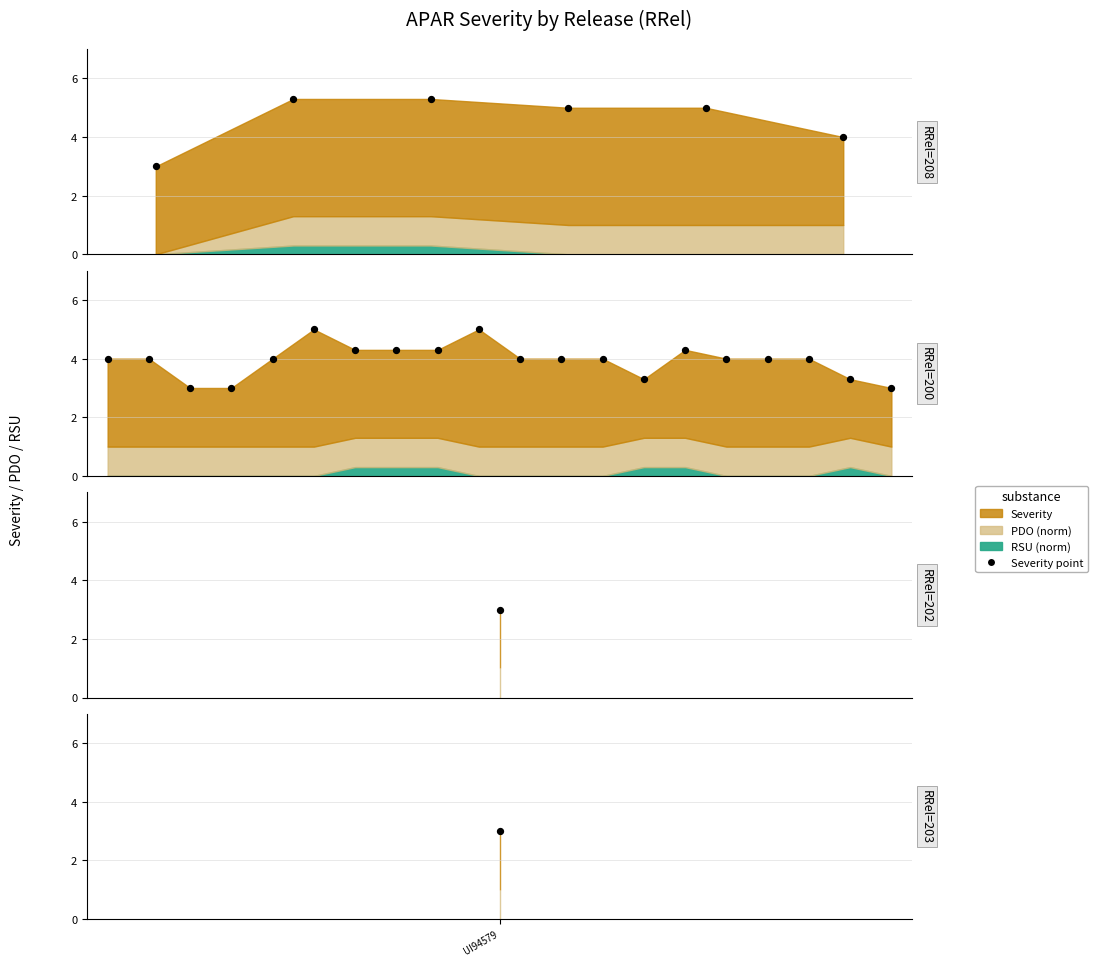

Approximately how many times larger is the value at 6 compared to 2?

1.4